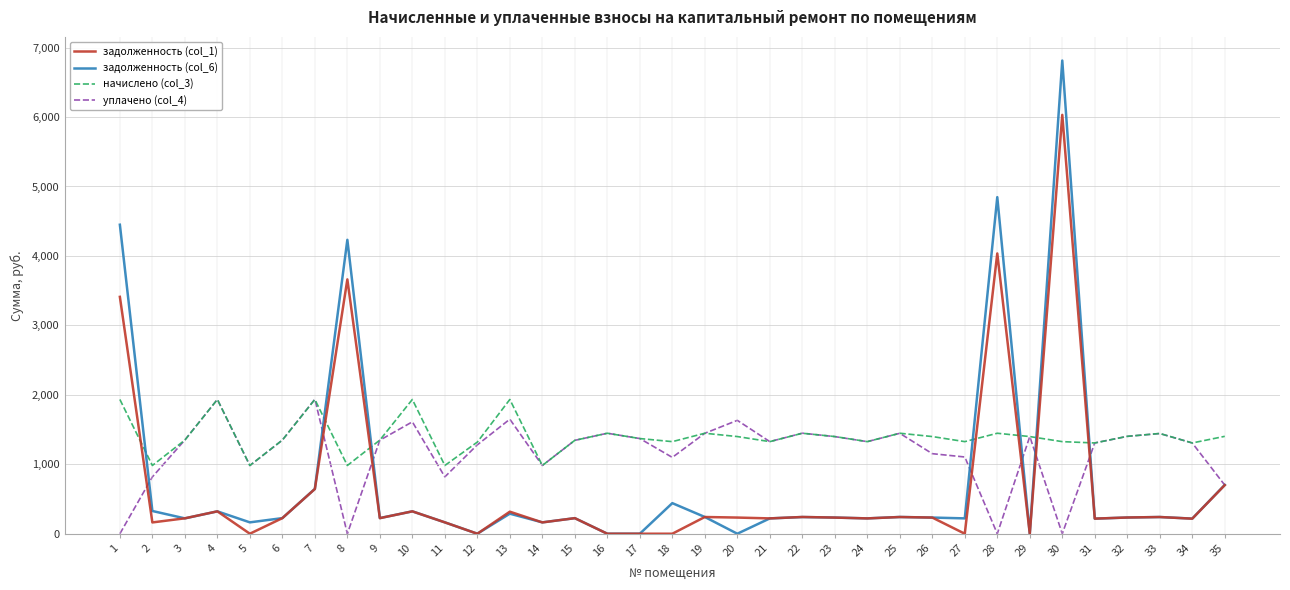

True or false: задолженность (col_1) and начислено (col_3) intersect in this chart.

True